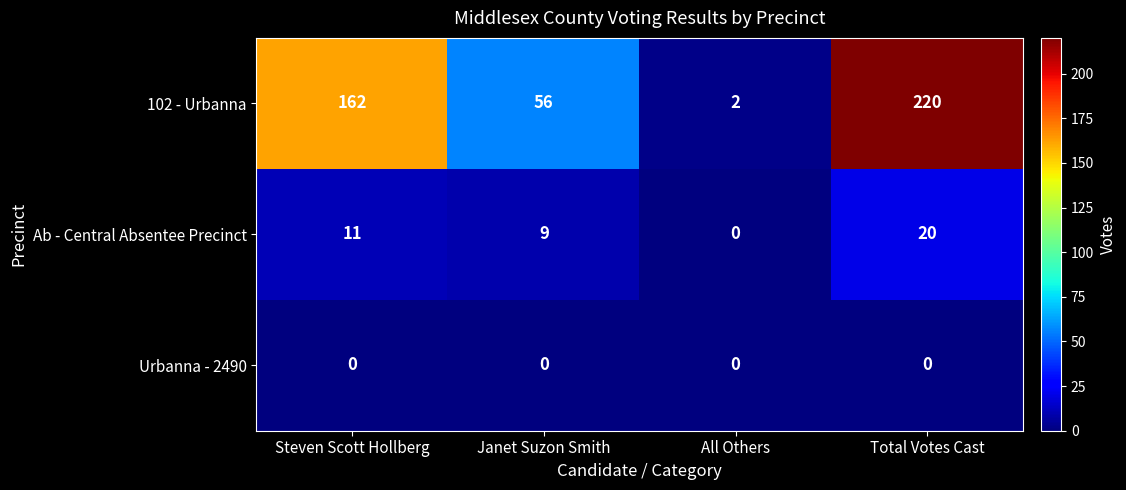

Reading left to right, what are all the values shown in this chart?

102 - Urbanna: 162	56	2	220
Ab - Central Absentee Precinct: 11	9	0	20
Urbanna - 2490: 0	0	0	0